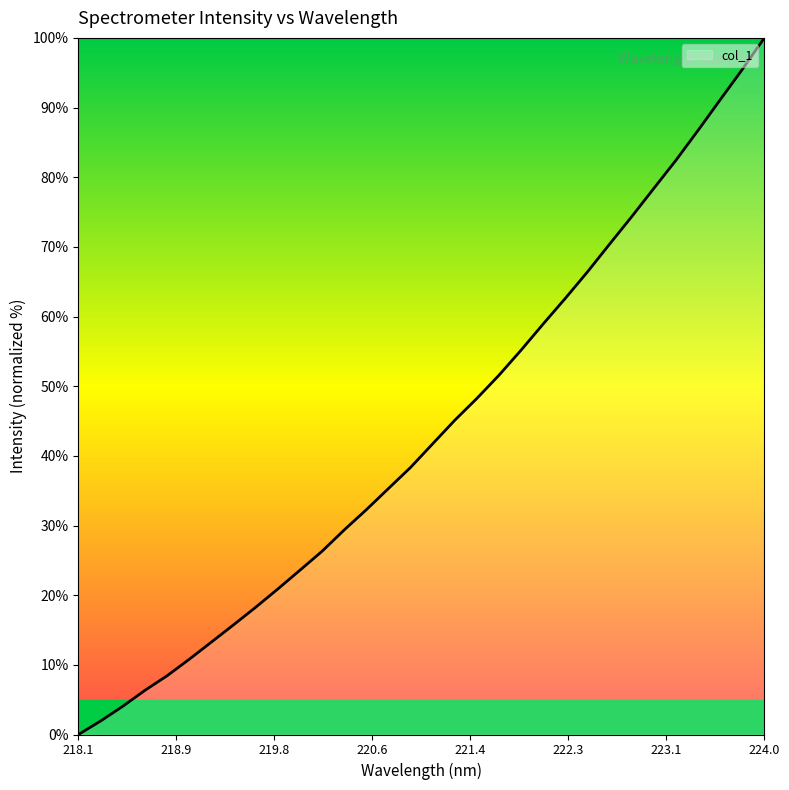

What is the sum of all values?

1393.5